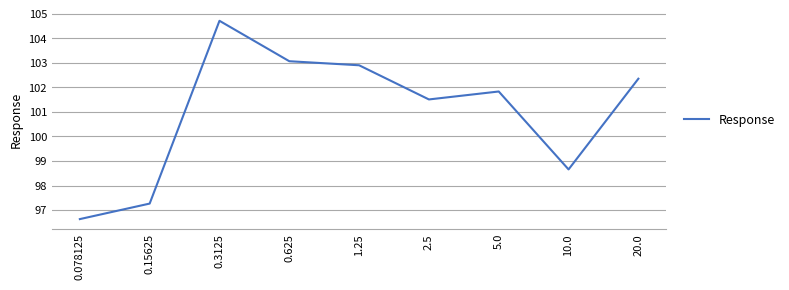

Is it true that the value at 10.0 is 98.7?

True